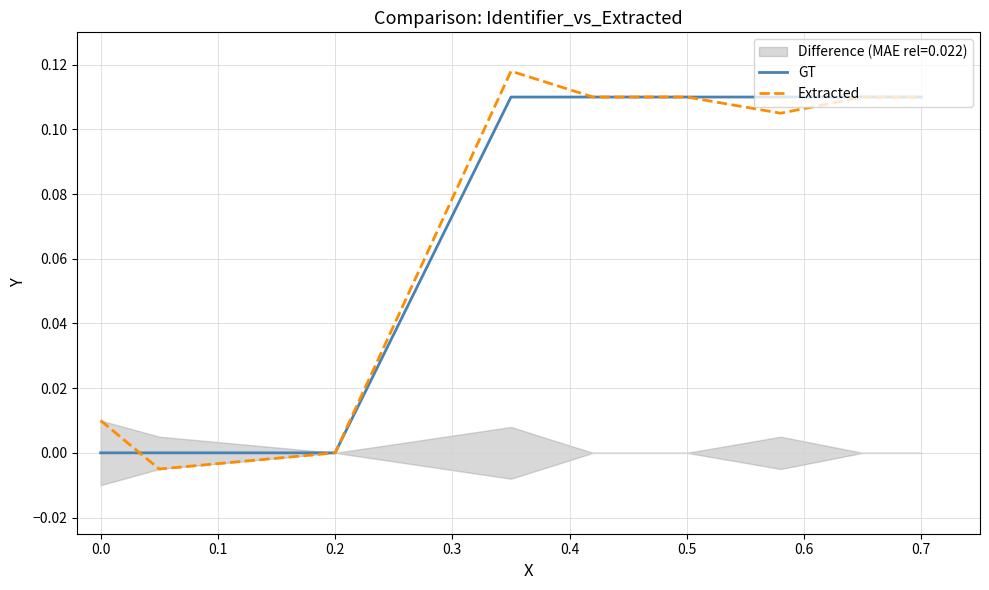

List the series in order of their overall mean, highest first.

Extracted, GT